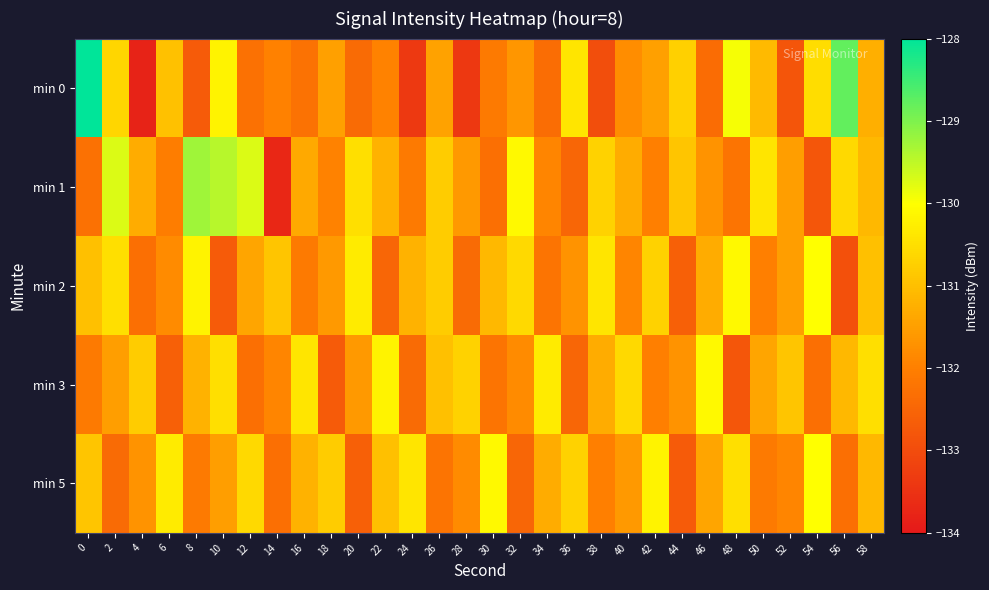

Reading left to right, extract all data points from this chart.

min 0: 0=-127.6	2=-130.6	4=-133.8	6=-131.0	8=-132.7	10=-130.2	12=-132.3	14=-132.0	16=-132.3	18=-131.5	20=-132.4	22=-131.9	24=-133.4	26=-131.5	28=-133.4	30=-132.1	32=-131.6	34=-132.4	36=-130.4	38=-132.9	40=-131.8	42=-131.5	44=-130.7	46=-132.4	48=-129.9	50=-131.1	52=-132.8	54=-130.5	56=-128.8	58=-131.2
min 1: 0=-132.3	2=-129.7	4=-131.3	6=-132.1	8=-129.3	10=-129.5	12=-129.7	14=-133.7	16=-131.3	18=-132.0	20=-130.5	22=-131.2	24=-132.1	26=-130.8	28=-131.6	30=-132.3	32=-130.1	34=-131.9	36=-132.5	38=-130.7	40=-131.3	42=-132.0	44=-130.9	46=-131.7	48=-132.2	50=-130.4	52=-131.5	54=-132.8	56=-130.6	58=-131.1
min 2: 0=-131.0	2=-130.5	4=-132.3	6=-131.8	8=-130.2	10=-132.7	12=-131.4	14=-130.9	16=-132.1	18=-131.6	20=-130.3	22=-132.5	24=-131.2	26=-130.8	28=-132.4	30=-131.1	32=-130.6	34=-132.2	36=-131.7	38=-130.4	40=-131.9	42=-130.7	44=-132.6	46=-131.3	48=-130.1	50=-132.0	52=-131.5	54=-130.0	56=-132.9	58=-131.0
min 3: 0=-132.1	2=-131.5	4=-130.8	6=-132.6	8=-131.2	10=-130.5	12=-132.3	14=-131.9	16=-130.4	18=-132.7	20=-131.6	22=-130.2	24=-132.4	26=-131.0	28=-130.7	30=-132.2	32=-131.8	34=-130.3	36=-132.5	38=-131.3	40=-130.6	42=-132.0	44=-131.7	46=-130.1	48=-132.8	50=-131.4	52=-130.9	54=-132.3	56=-131.1	58=-130.5
min 5: 0=-130.9	2=-132.4	4=-131.7	6=-130.3	8=-132.1	10=-131.5	12=-130.6	14=-132.3	16=-131.2	18=-130.8	20=-132.6	22=-131.0	24=-130.4	26=-132.2	28=-131.8	30=-130.1	32=-132.5	34=-131.3	36=-130.7	38=-132.0	40=-131.6	42=-130.2	44=-132.7	46=-131.4	48=-130.5	50=-132.1	52=-131.9	54=-130.0	56=-132.3	58=-131.1